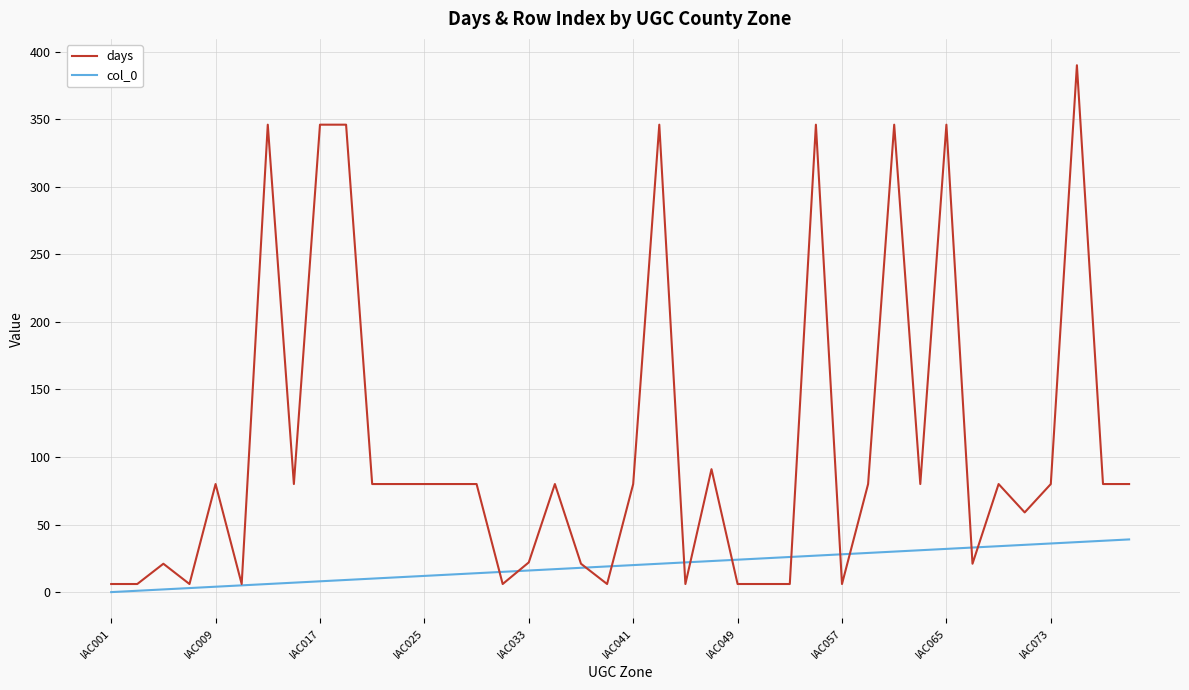

List the series in order of their peak value, lowest first.

col_0, days